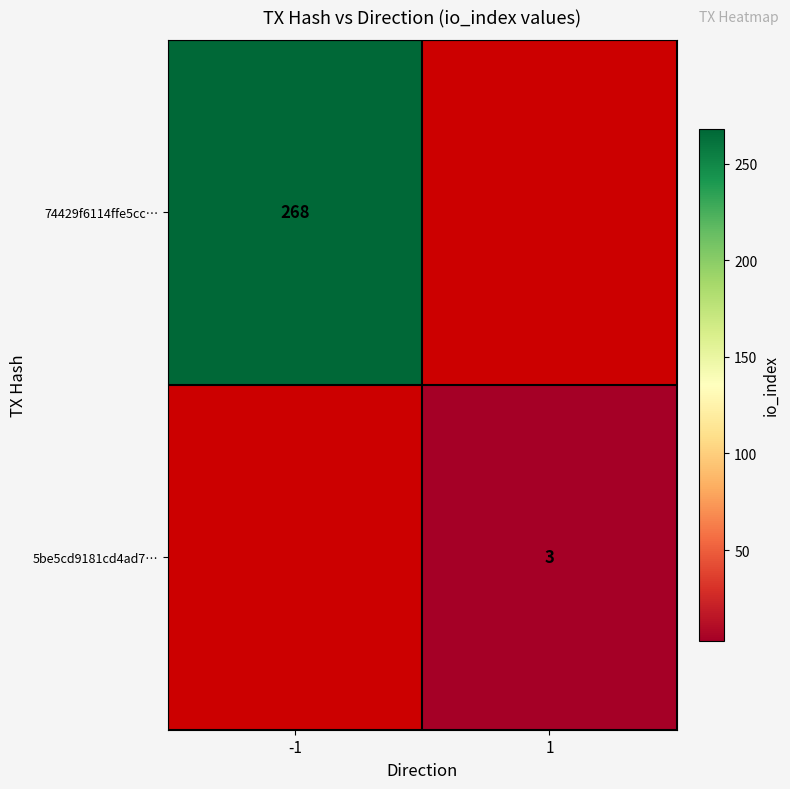

Is it true that 5be5cd9181cd4ad7… equals 1 at 1?

False